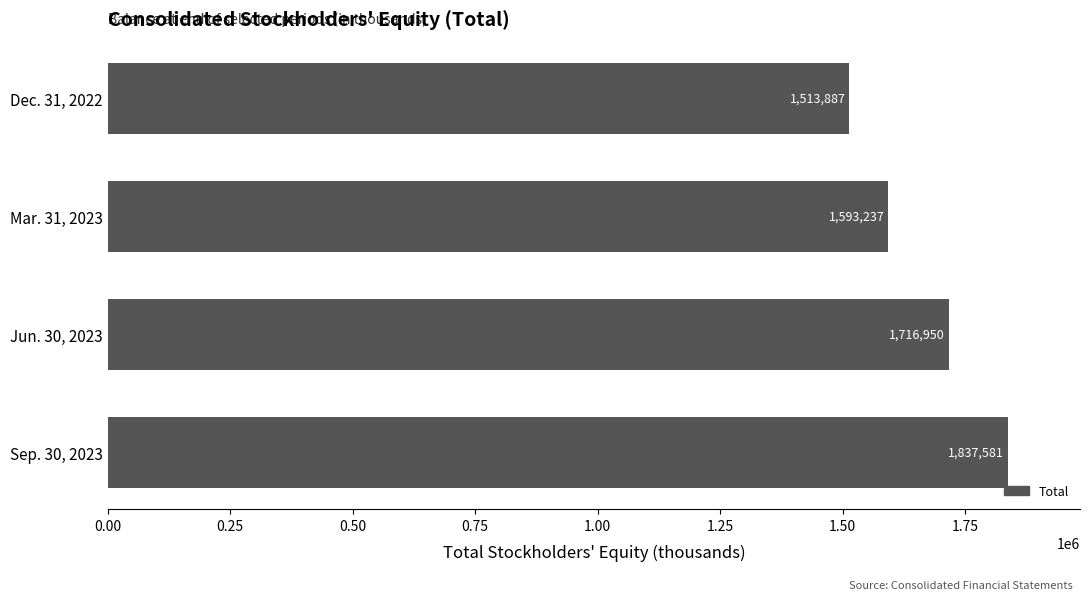

Does the chart contain any negative values?

No